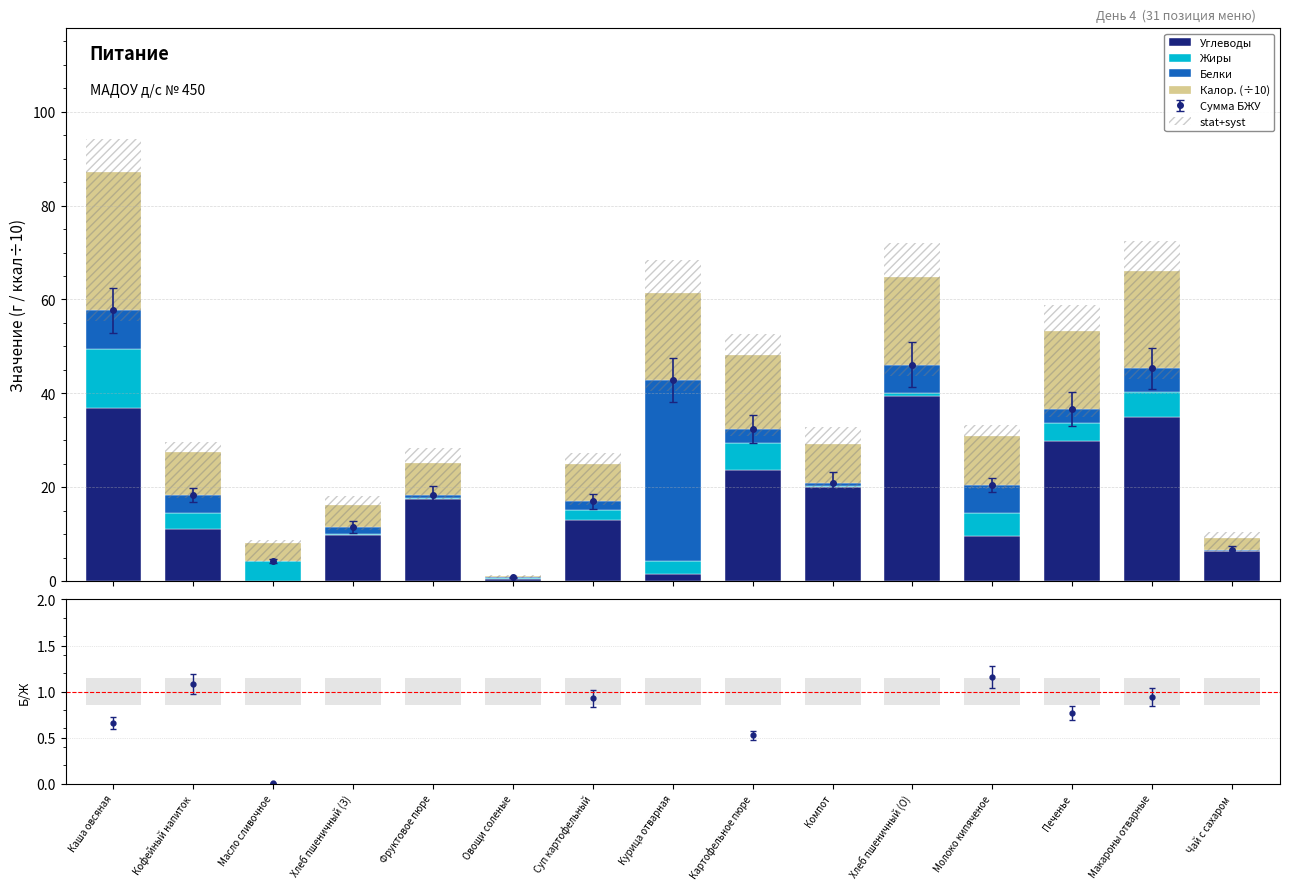

True or false: stat+syst has a value of 0.4 at Каша овсяная.

False